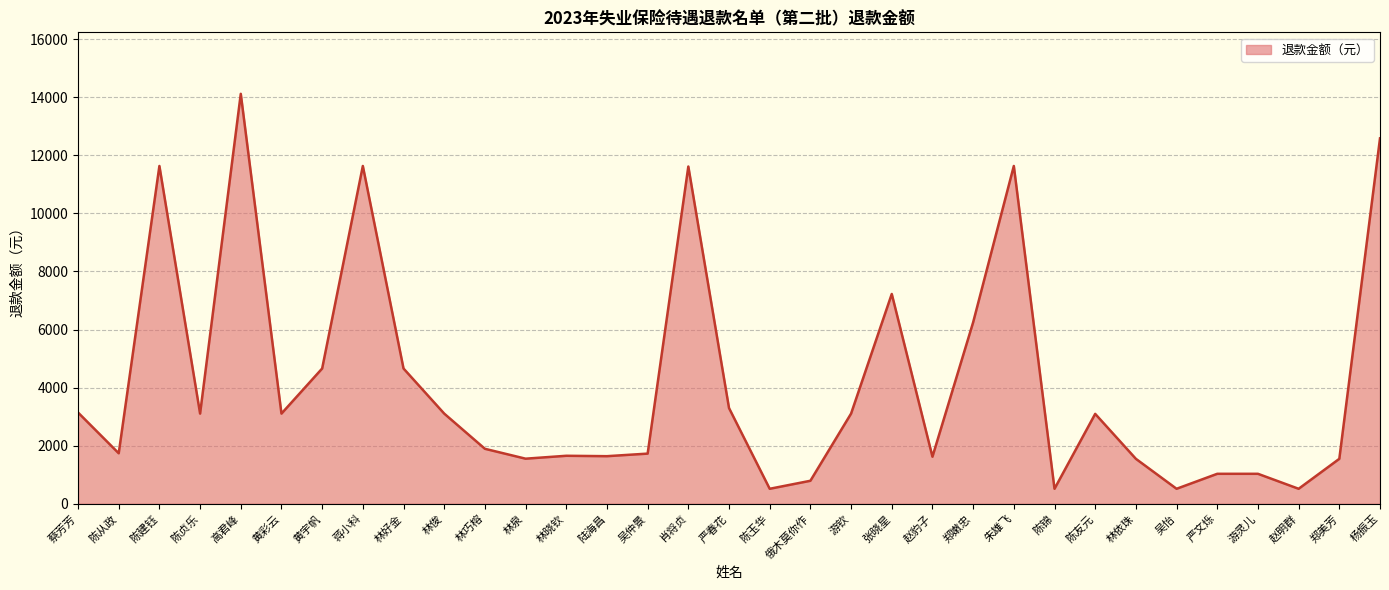

The value at 游灵儿 is 1032.0. True or false?

True